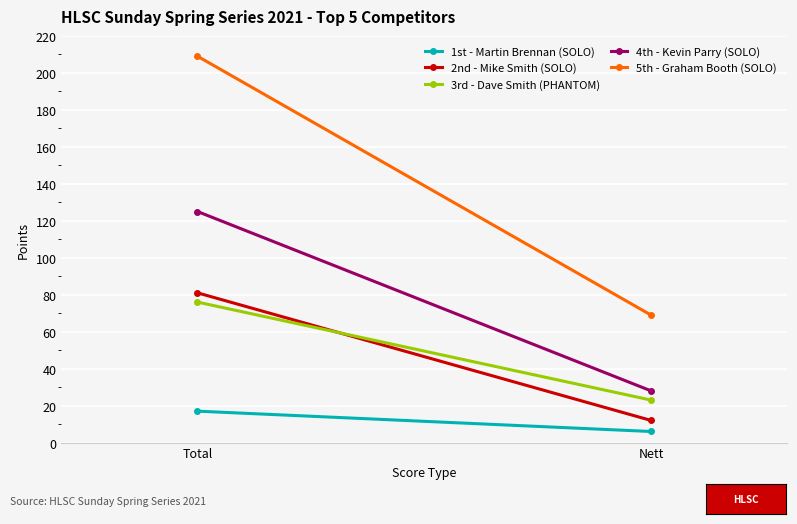

What are all the series names shown in the legend?

1st - Martin Brennan (SOLO), 2nd - Mike Smith (SOLO), 3rd - Dave Smith (PHANTOM), 4th - Kevin Parry (SOLO), 5th - Graham Booth (SOLO)